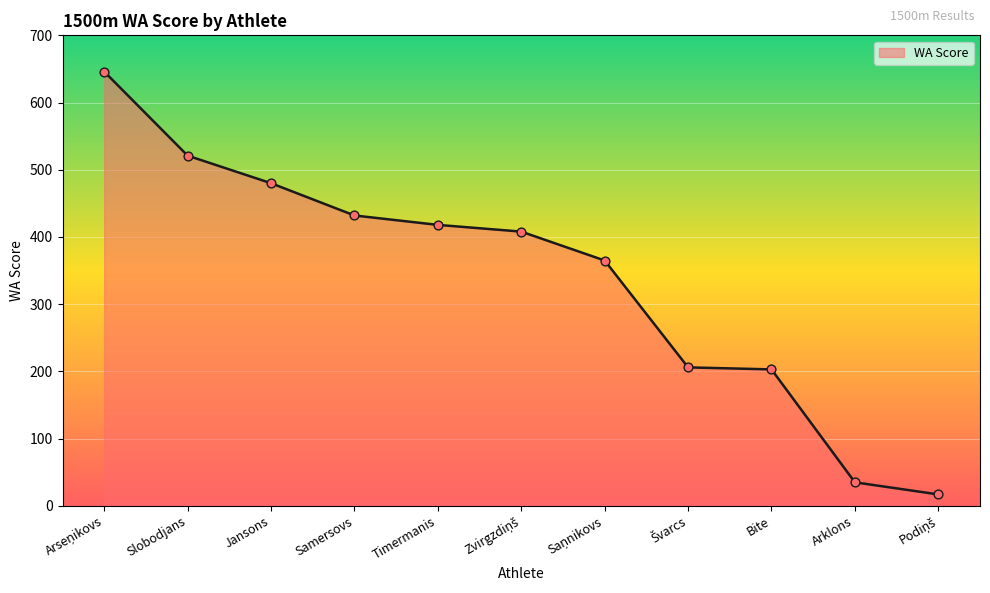

What is the change in value from Slobodjans to Timermanis?

-103